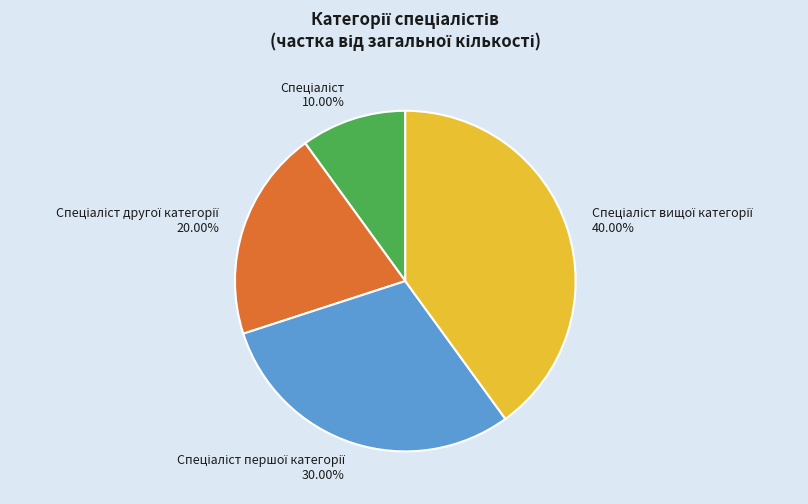

Count the number of slices in the pie.

4